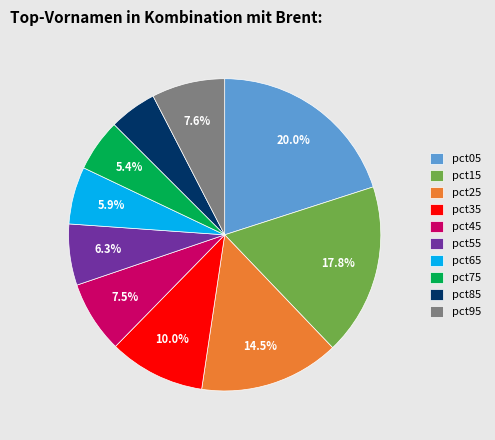

Does any single category account for the majority?

No